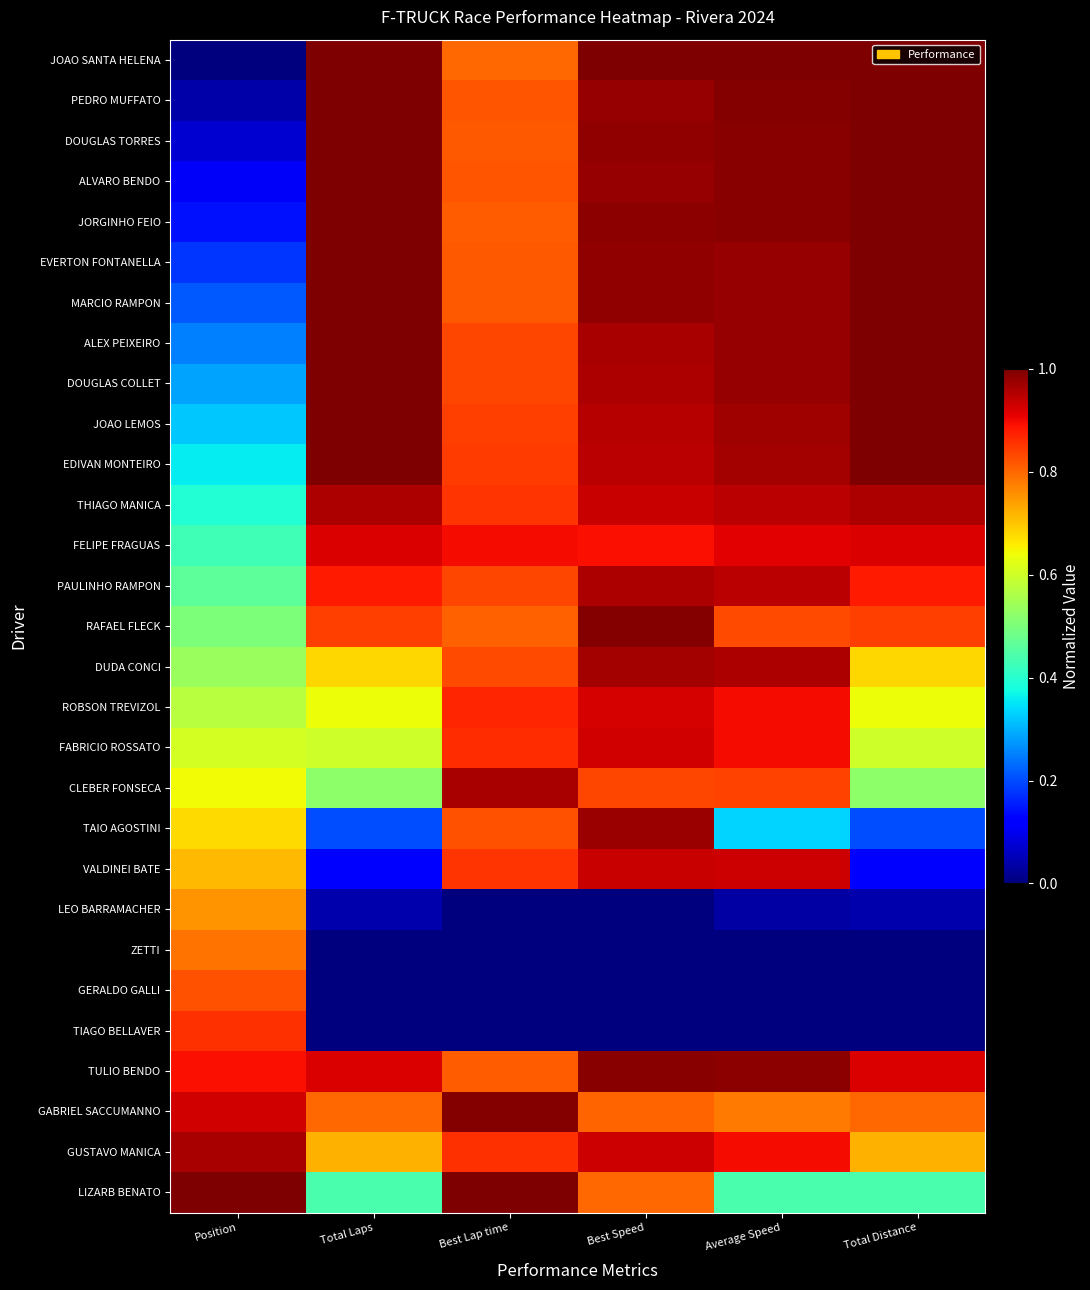

At how many categories does at least one series exceed 0?

6